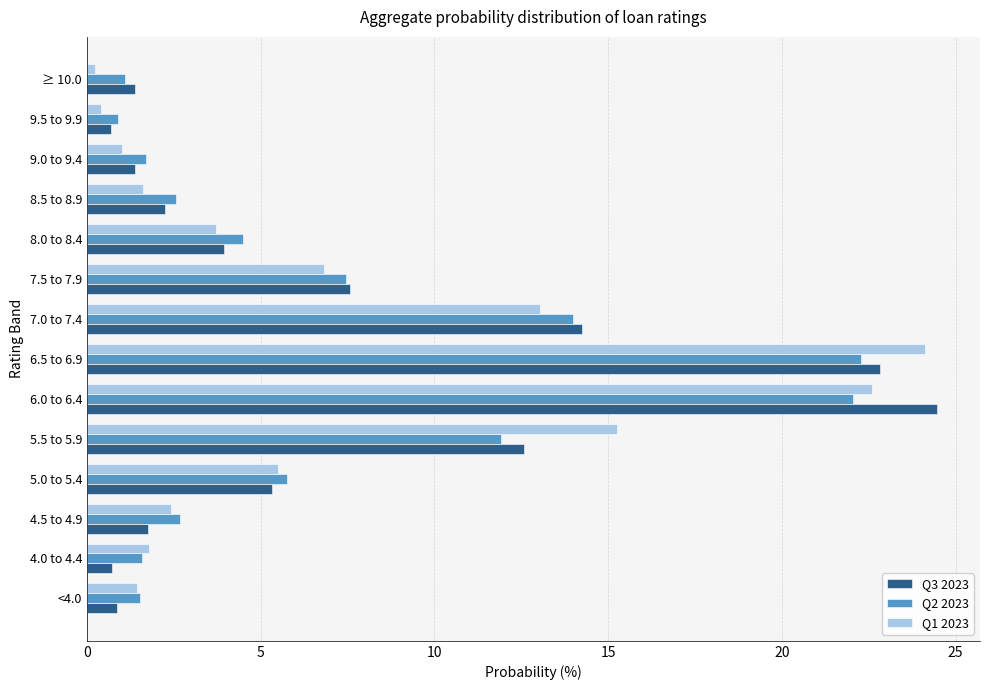

What is the spread (max minus min) of values at 5.0 to 5.4?

0.4